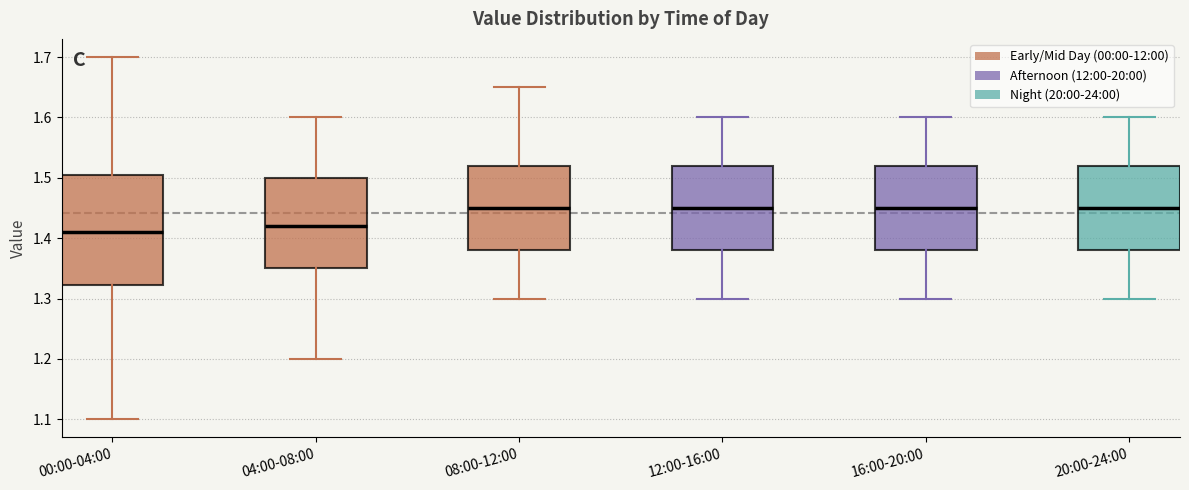

Where is the lower edge of the box for 12:00-16:00 on the y-axis? The values are not printed on the chart, so give them approximately, as read against the axis.

1.38